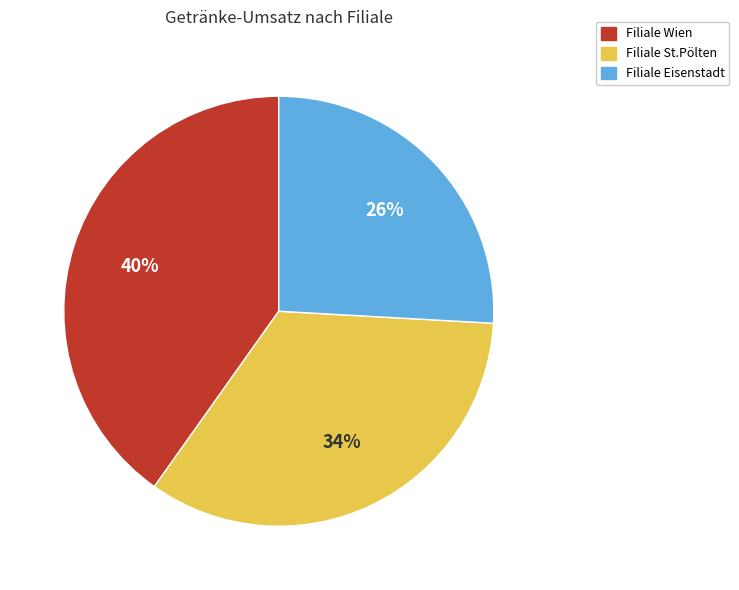

To the nearest percent, what percentage of the pie is Filiale St.Pölten?

34%